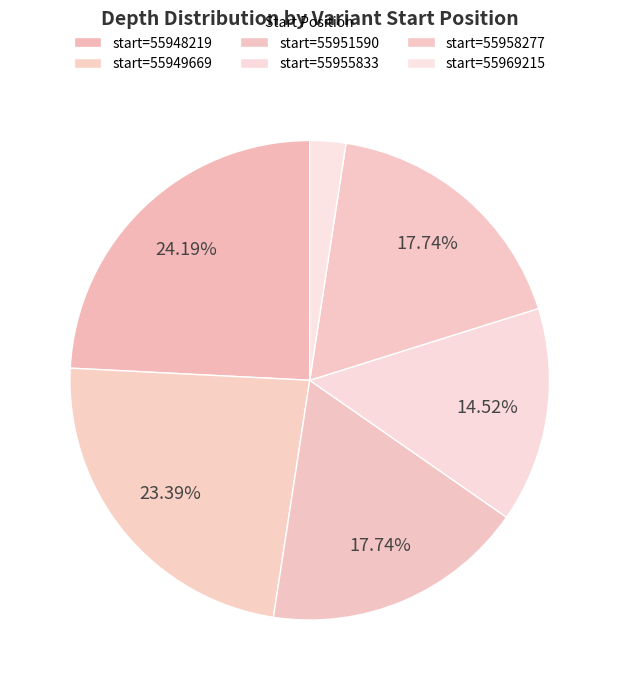

Count the number of slices in the pie.

6